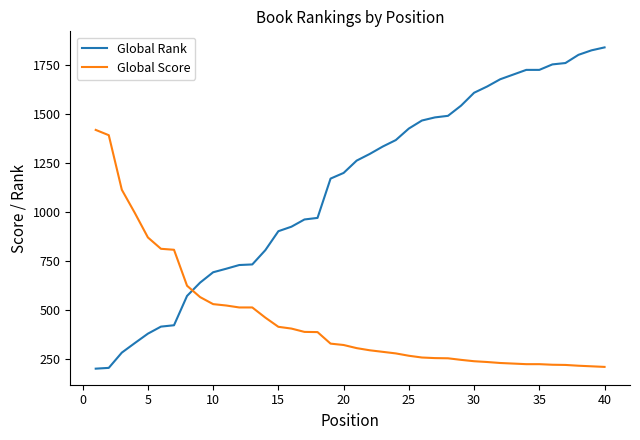

What are all the series names shown in the legend?

Global Rank, Global Score